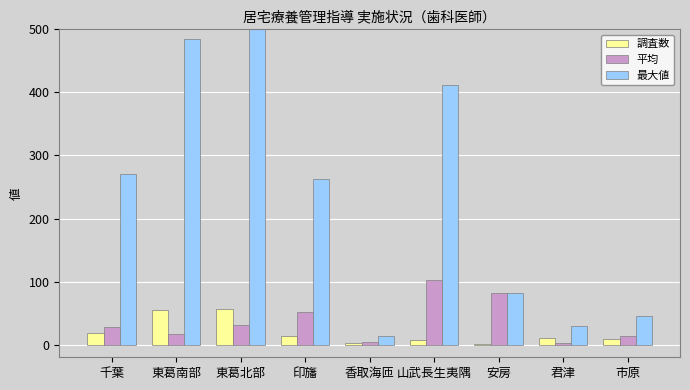

At which category is the sum across all series the highest?

東葛北部